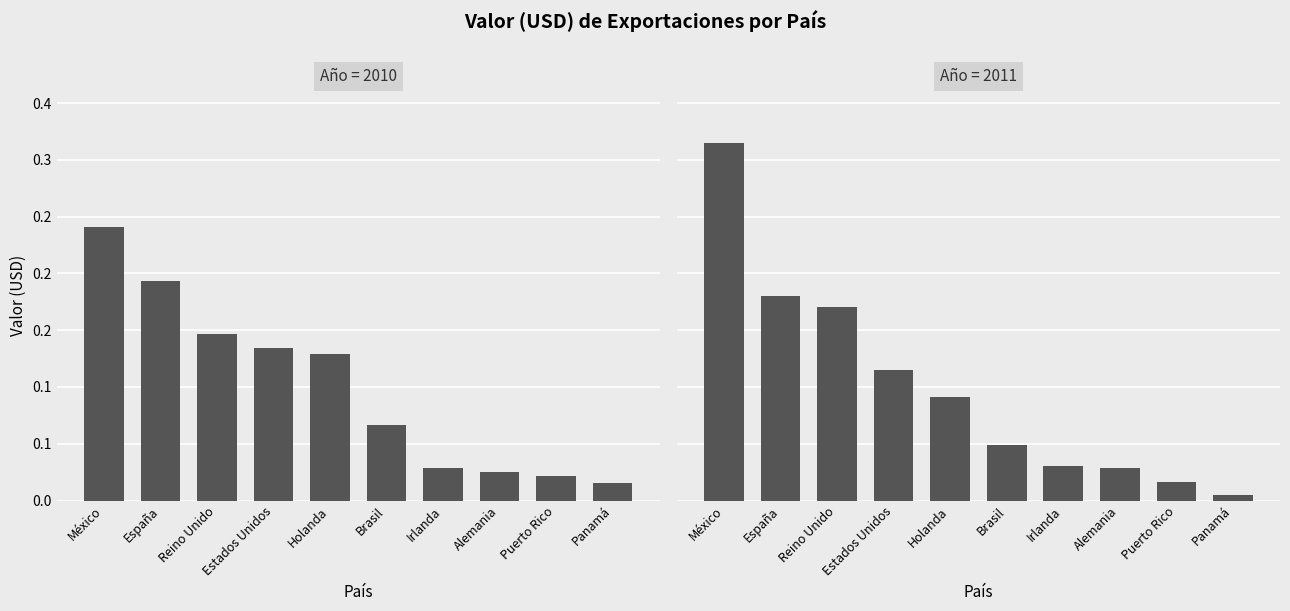

What is the label of the 8th bar from the left?

Alemania